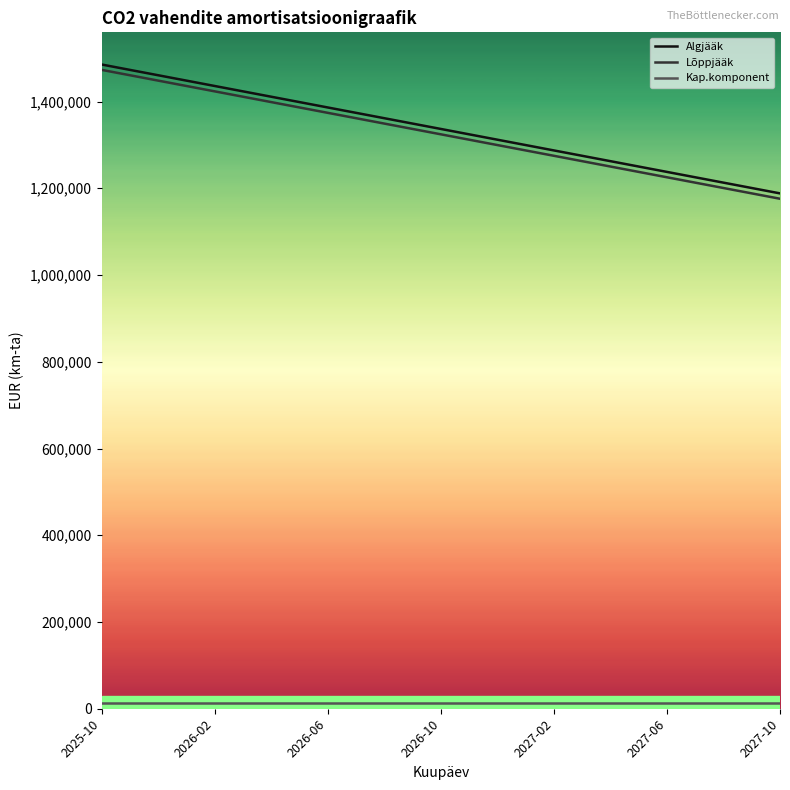

How many lines are shown in the chart?

3